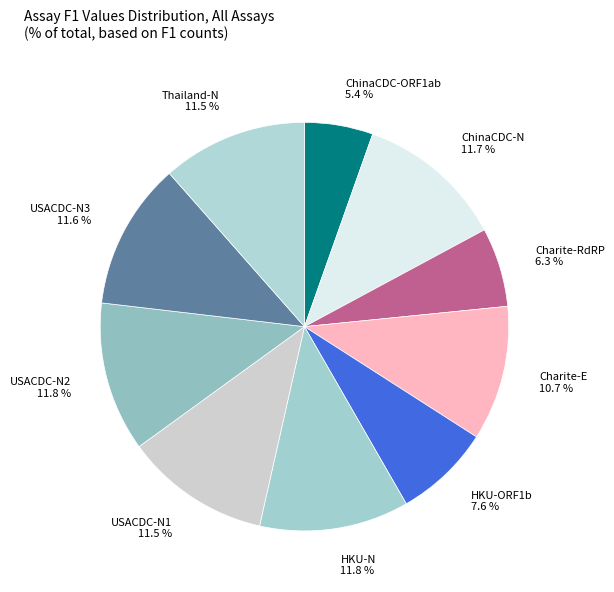

What percentage is NOT represented by HKU-N?

88.2%